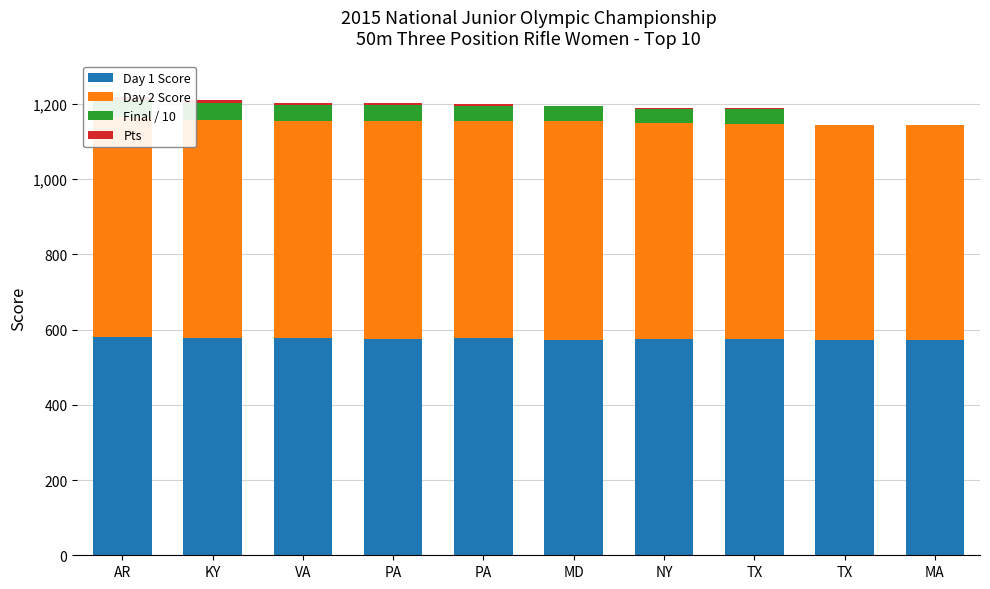

The value of Day 1 Score at TX is 349.7. True or false?

False